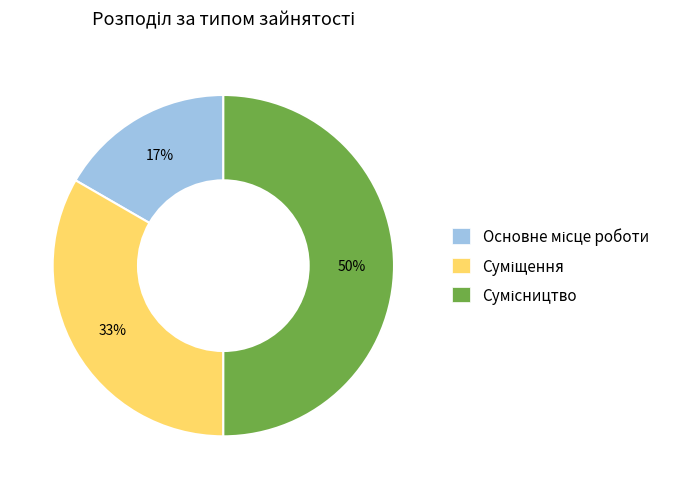

To the nearest percent, what is the difference between the largest and smallest slice percentages?

33%